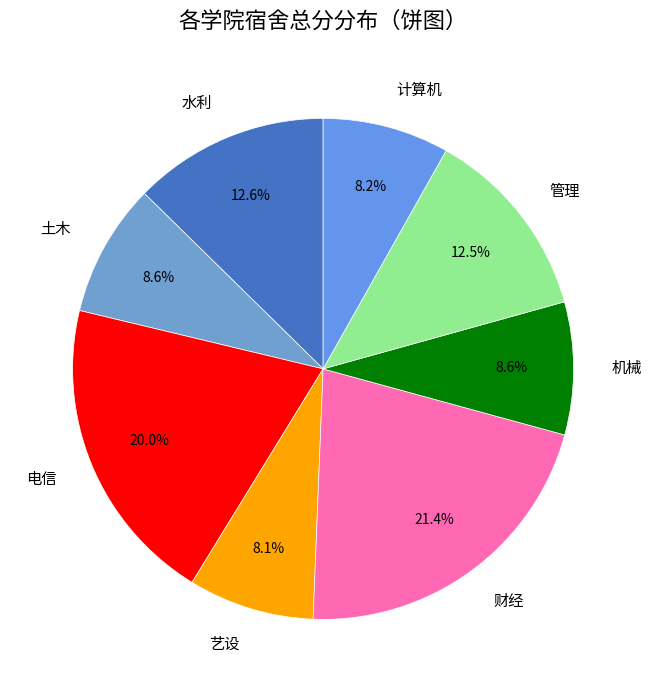

Count the number of slices in the pie.

8